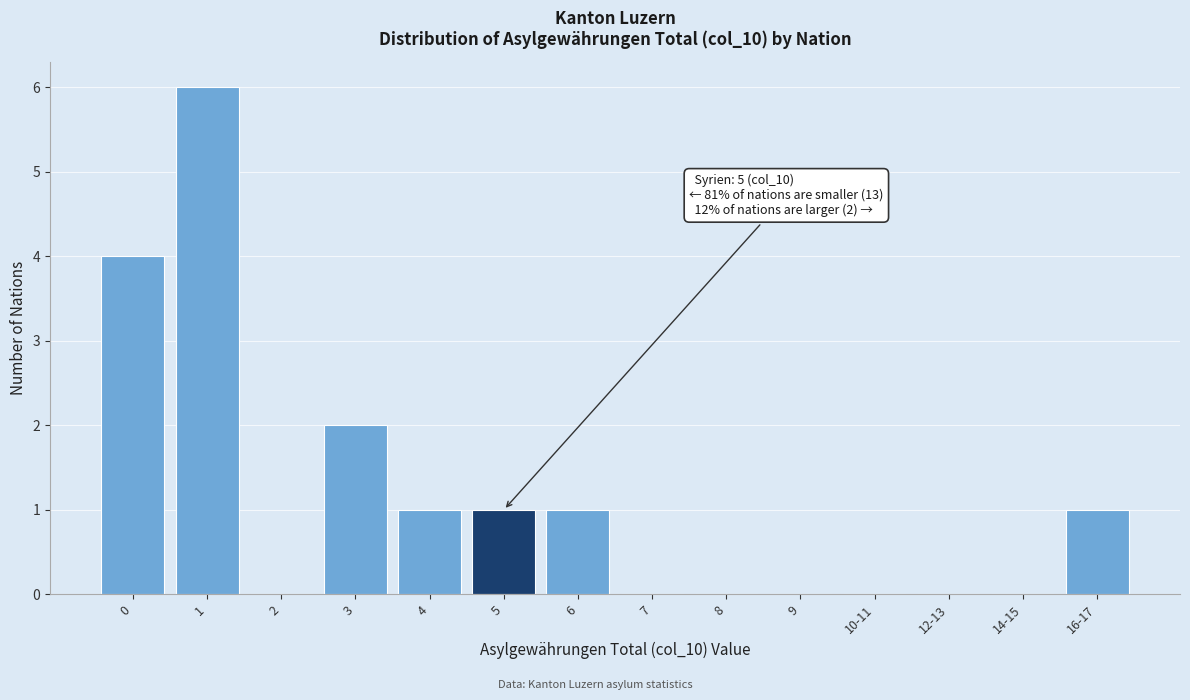

Reading left to right, extract all data points from this chart.

0=4	1=6	2=0	3=2	4=1	5=1	6=1	7=0	8=0	9=0	10-11=0	12-13=0	14-15=0	16-17=1